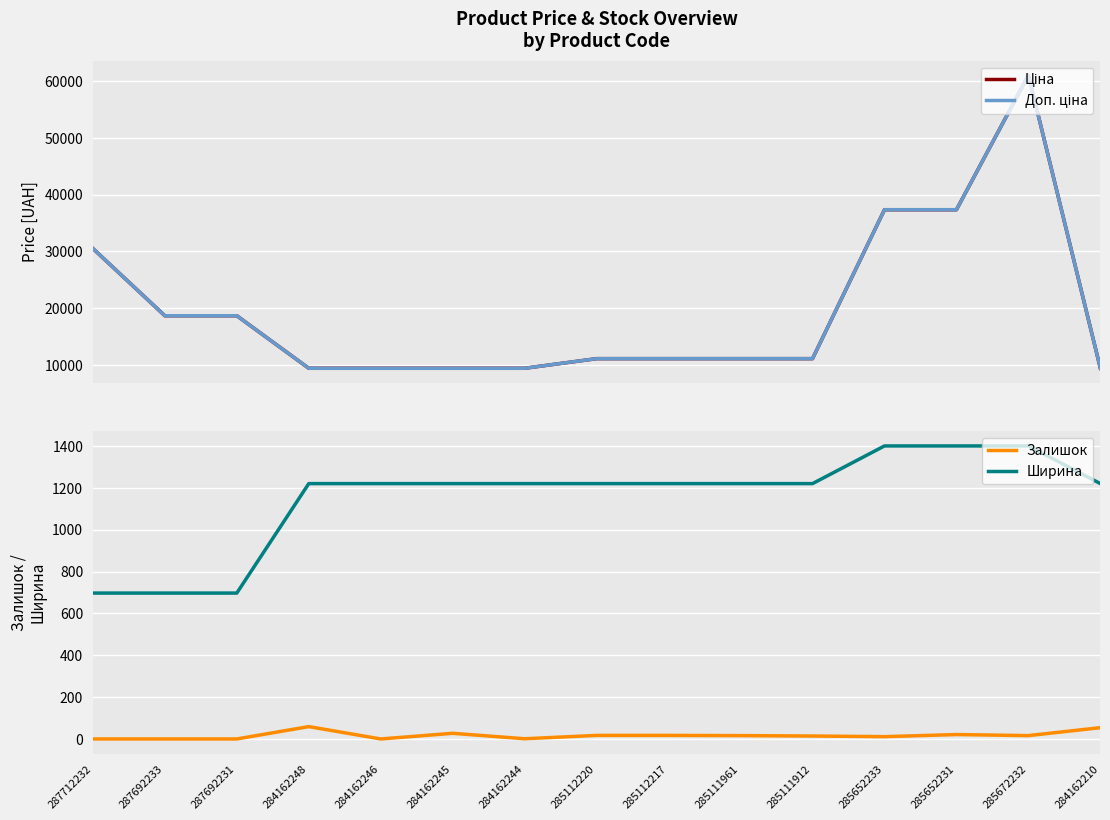

Where is Ціна nearest to the value 35220?

285652233